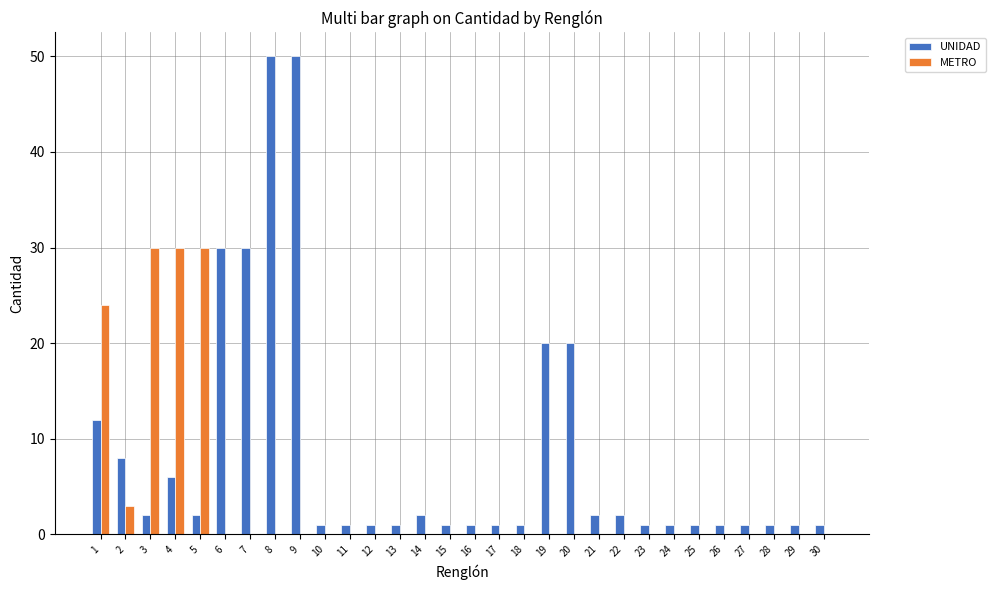

What is the difference between the UNIDAD values at 25 and 3?

1